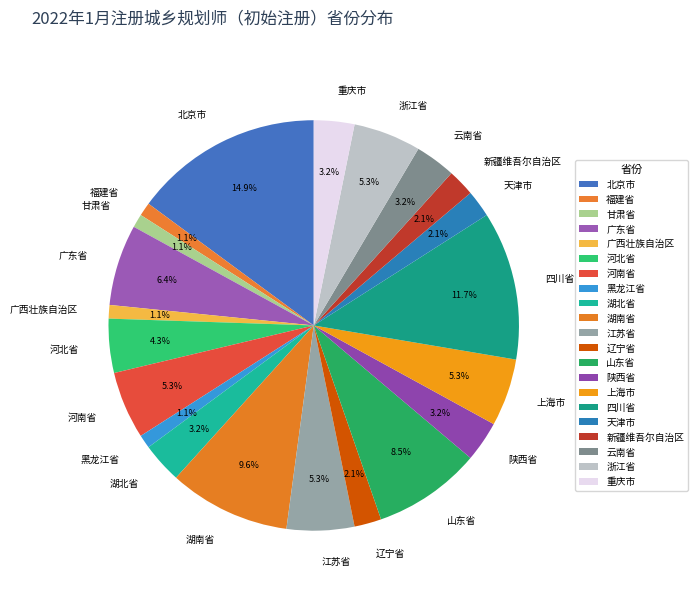

True or false: 福建省 accounts for 8% of the total.

False